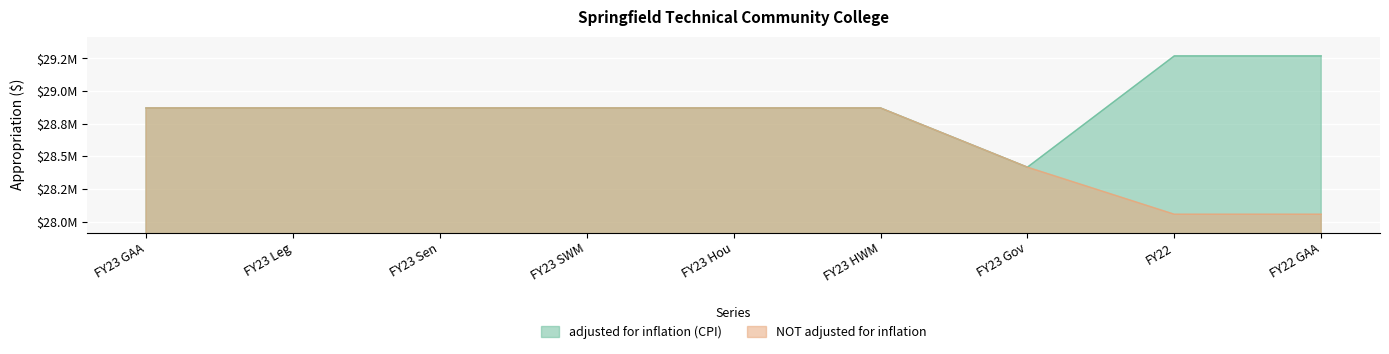

Rank the categories by NOT adjusted for inflation value from highest to lowest.

FY23 GAA, FY23 Leg, FY23 Sen, FY23 SWM, FY23 Hou, FY23 HWM, FY23 Gov, FY22, FY22 GAA